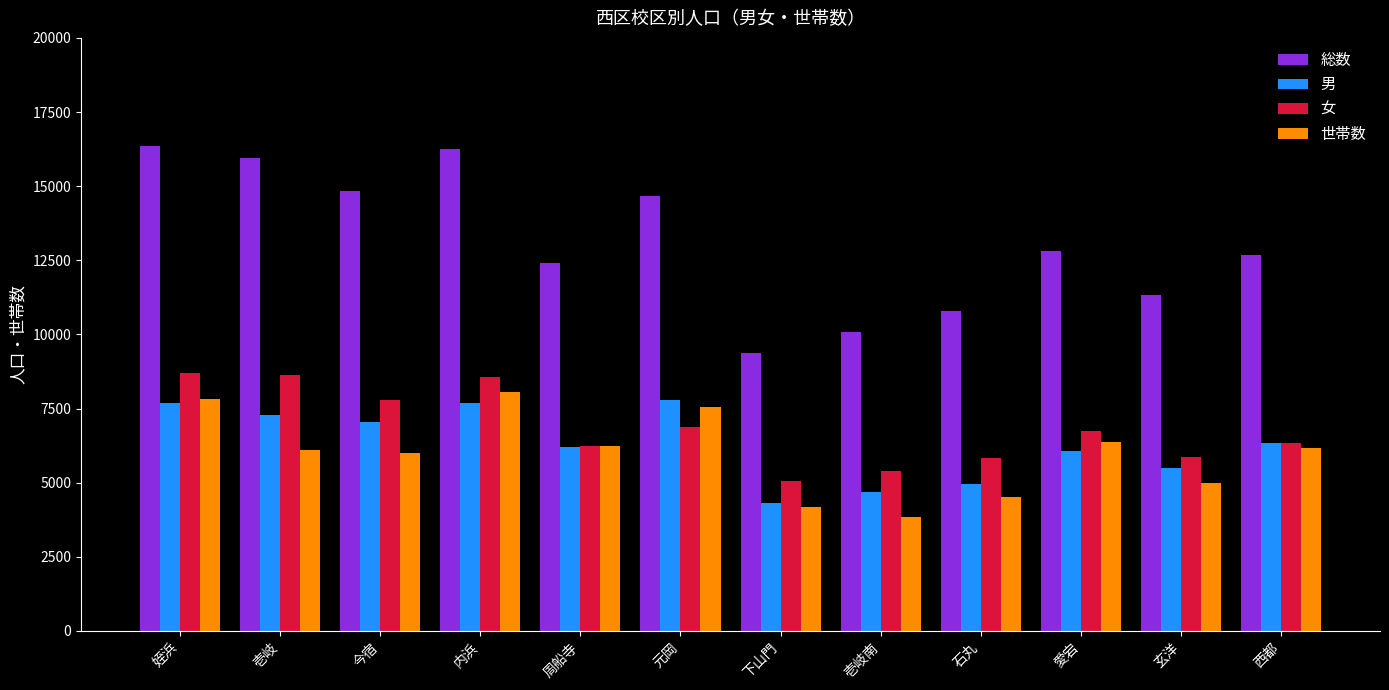

What are all the series names shown in the legend?

総数, 男, 女, 世帯数